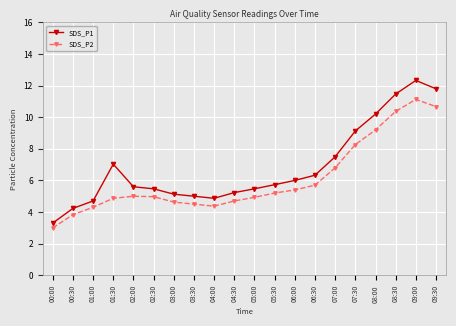

Which series has the widest spread of values?

SDS_P1